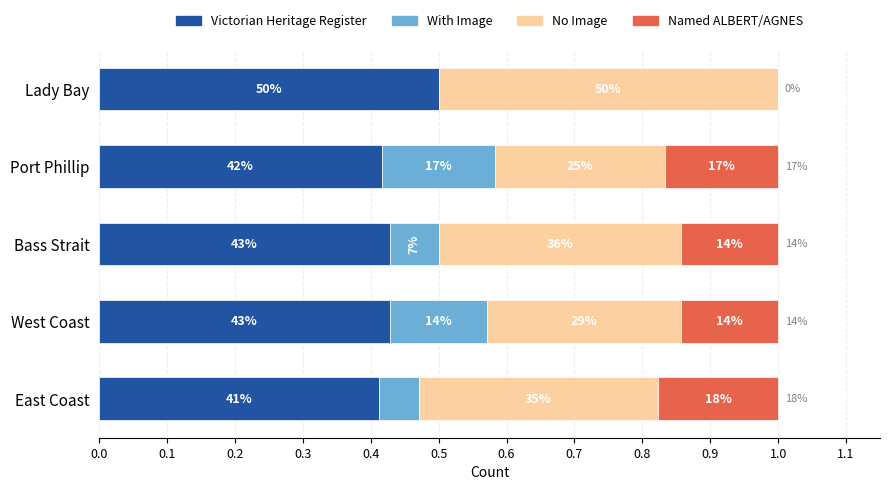

What is the difference between the maximum and minimum values in the Victorian Heritage Register series?

0.1